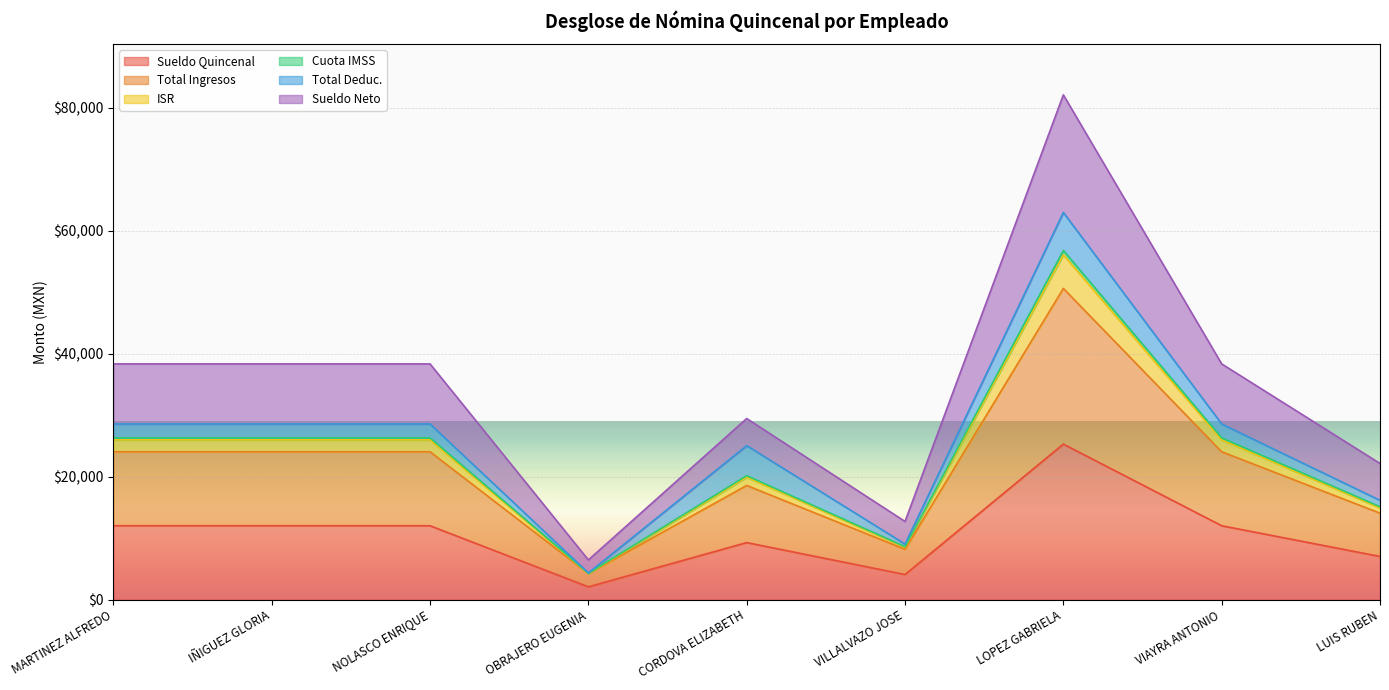

True or false: Total Ingresos and Sueldo Quincenal cross at least once.

False